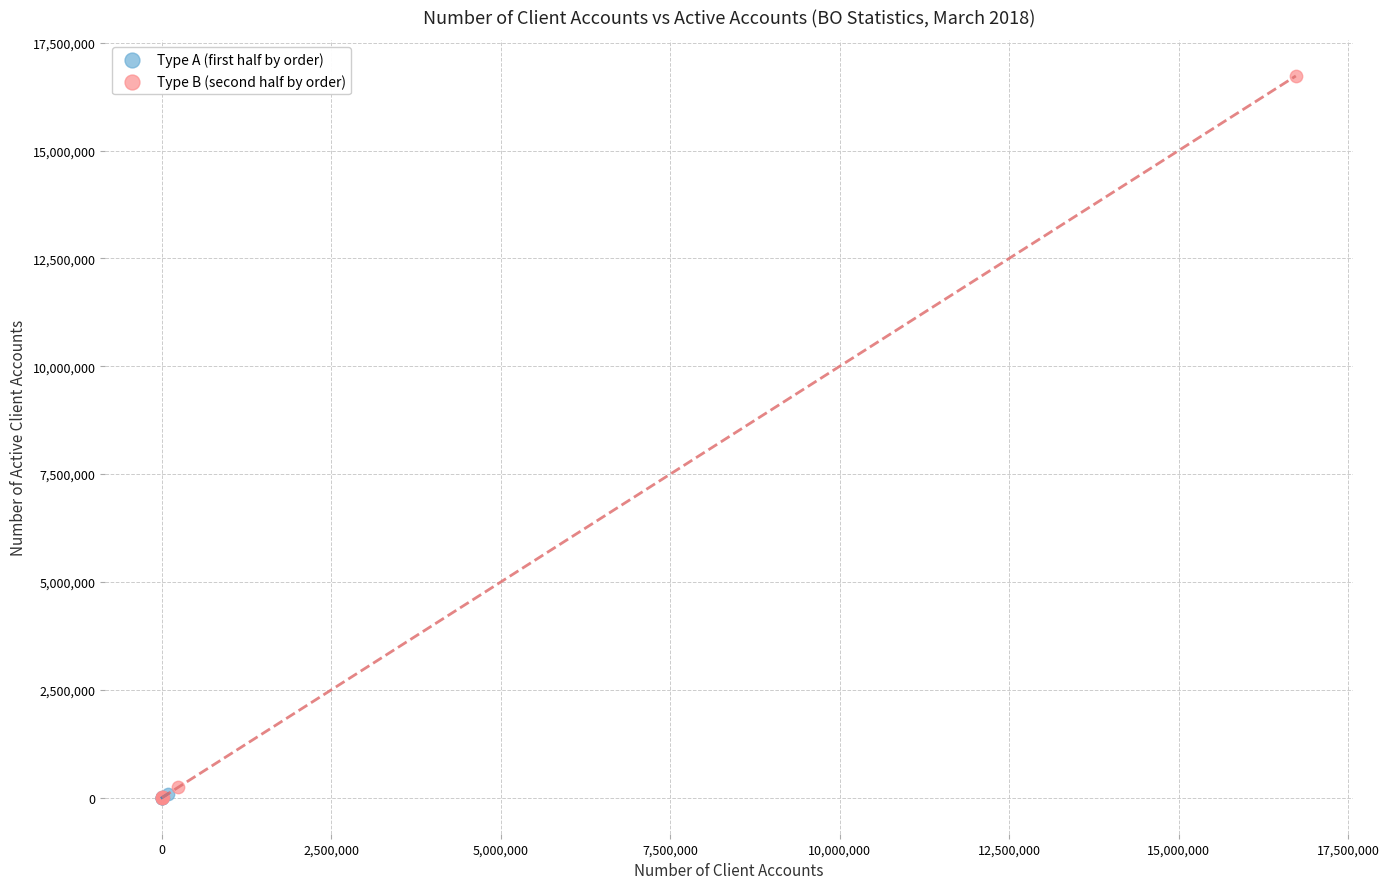

What are all the series names shown in the legend?

Type A (first half by order), Type B (second half by order)